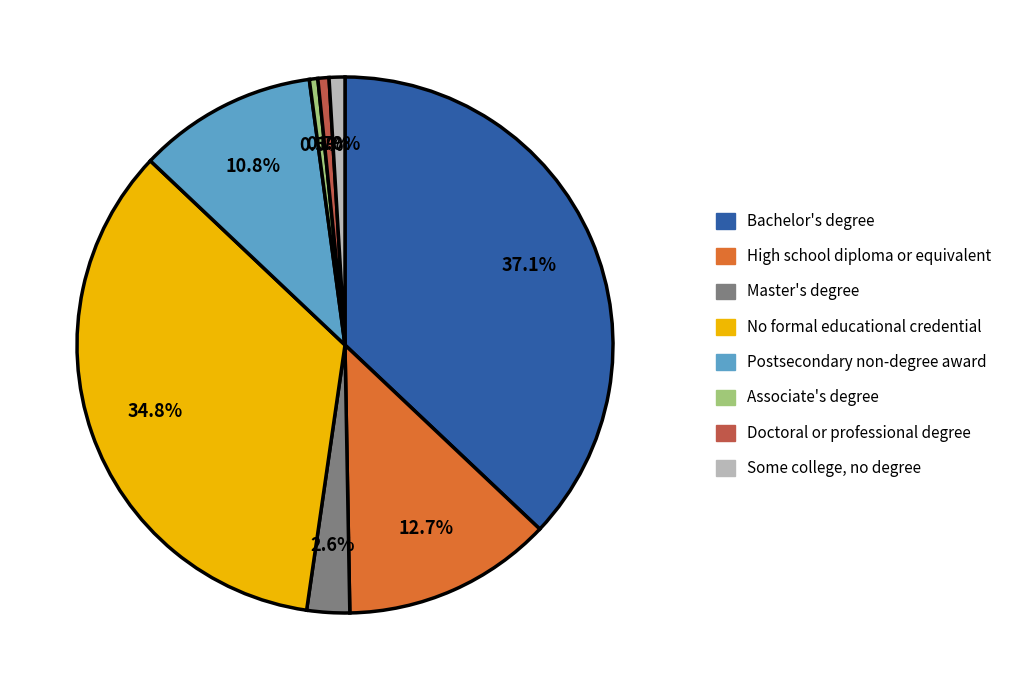

To the nearest percent, what portion does Postsecondary non-degree award represent?

11%